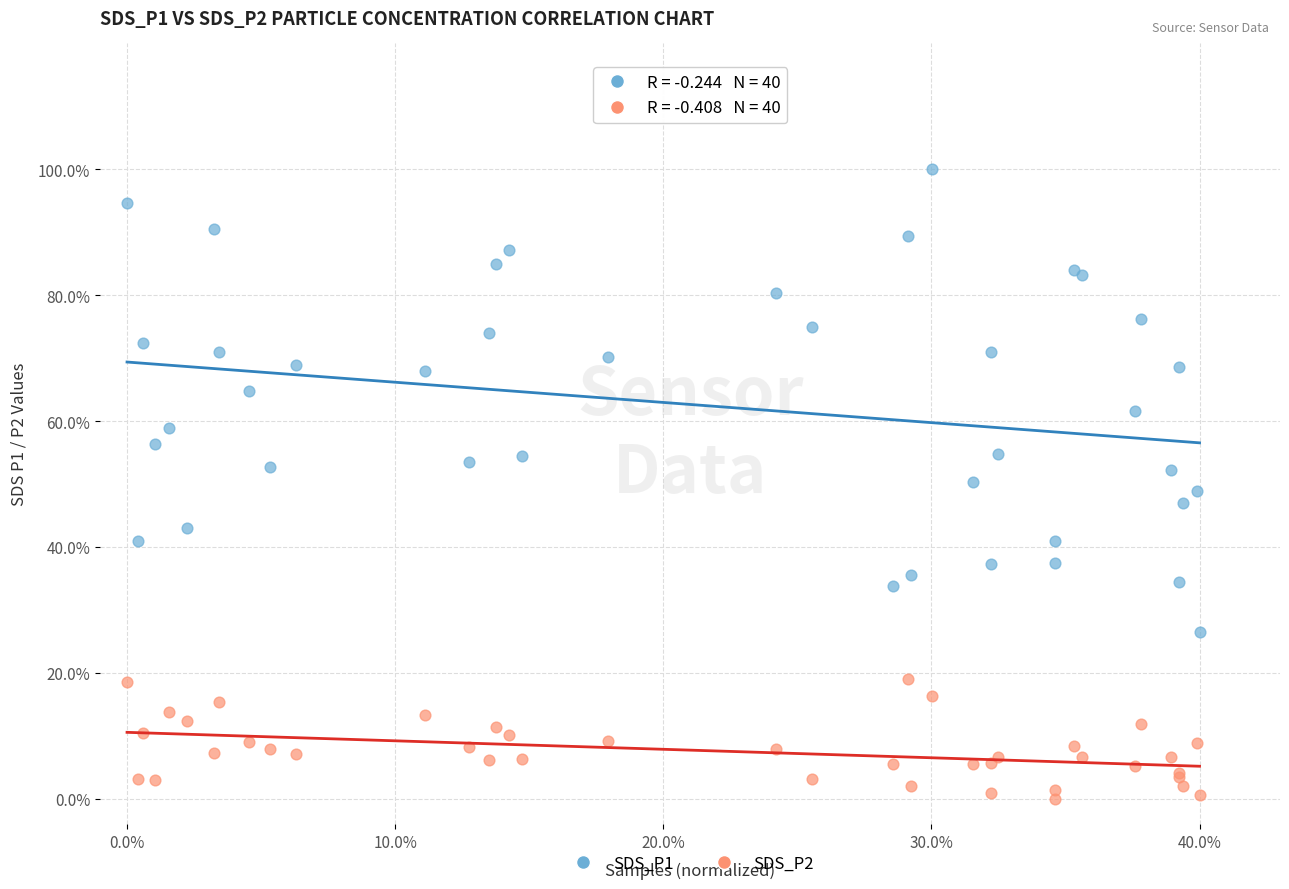

Which series contains the highest Y value?

SDS_P1